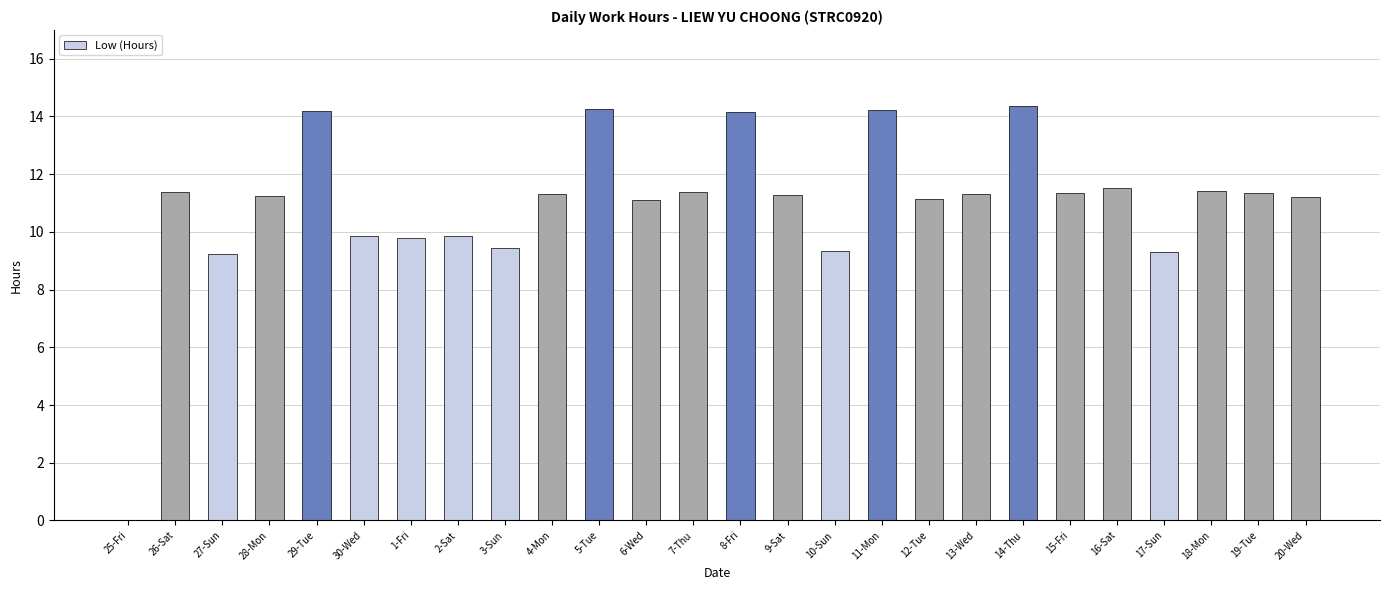

What is the change in value from 26-Sat to 29-Tue?

+2.8